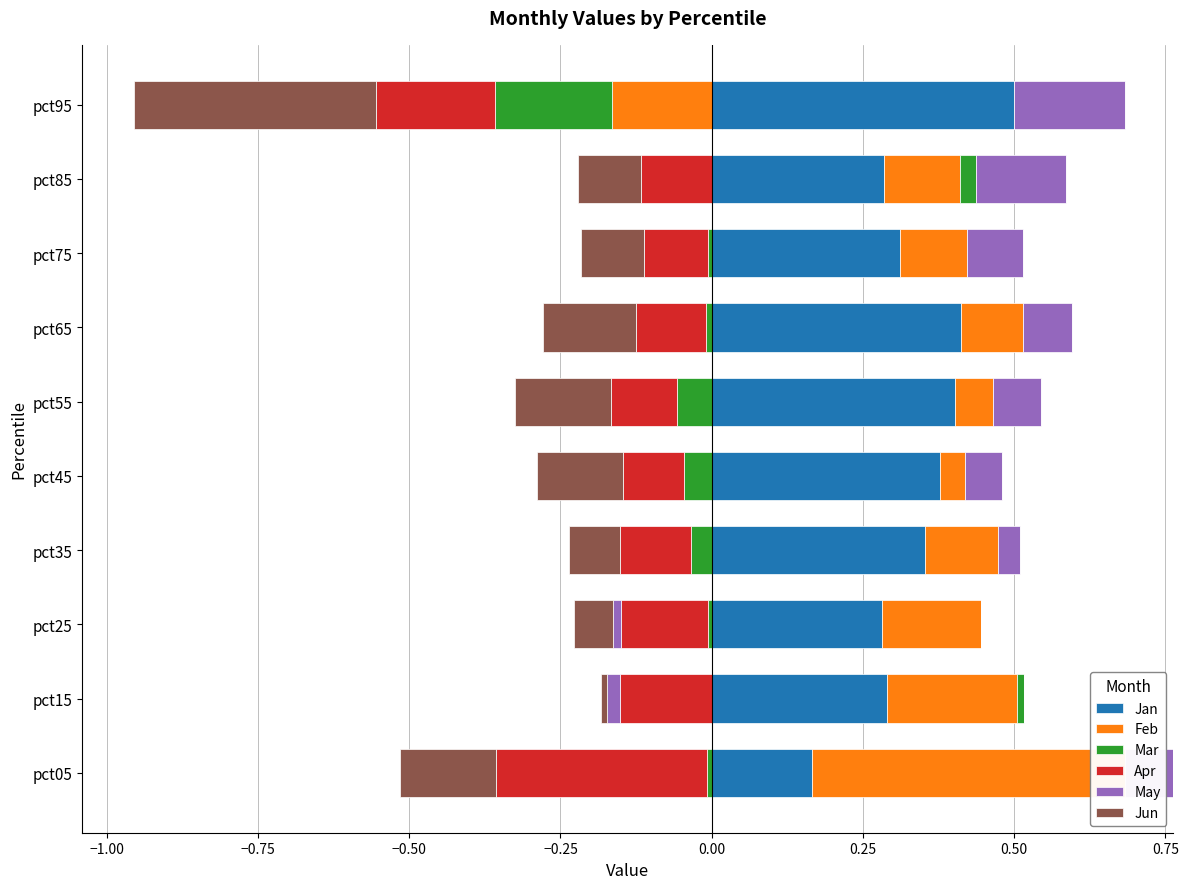

At how many categories does at least one series exceed 0?

10